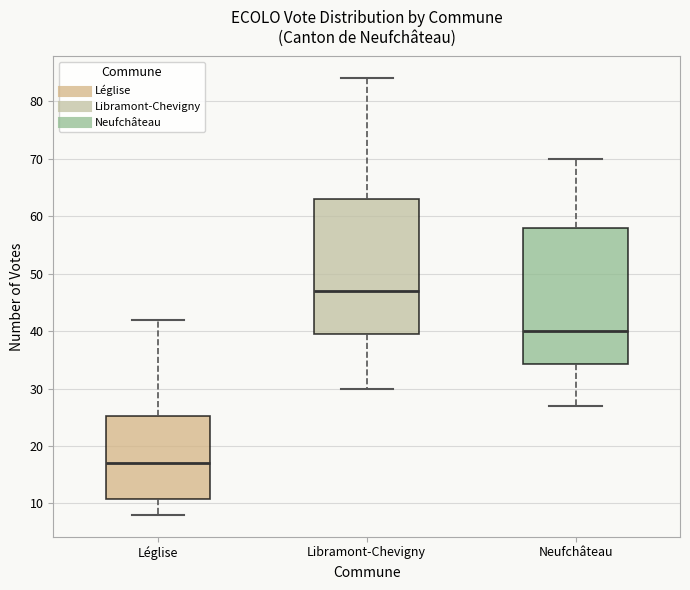

Which box's median line is the lowest?

Léglise